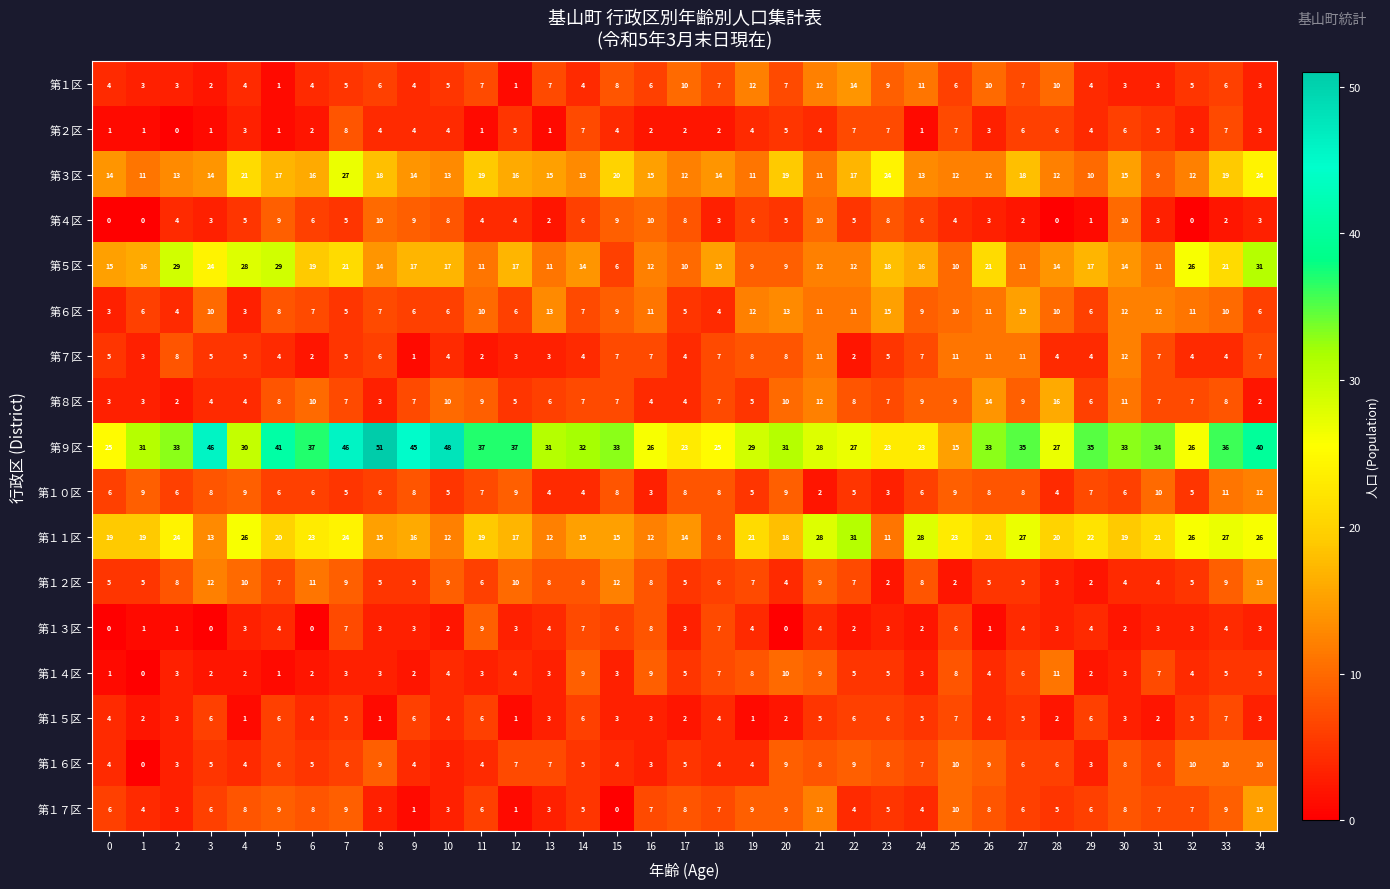

At how many categories does at least one series exceed 11?

35